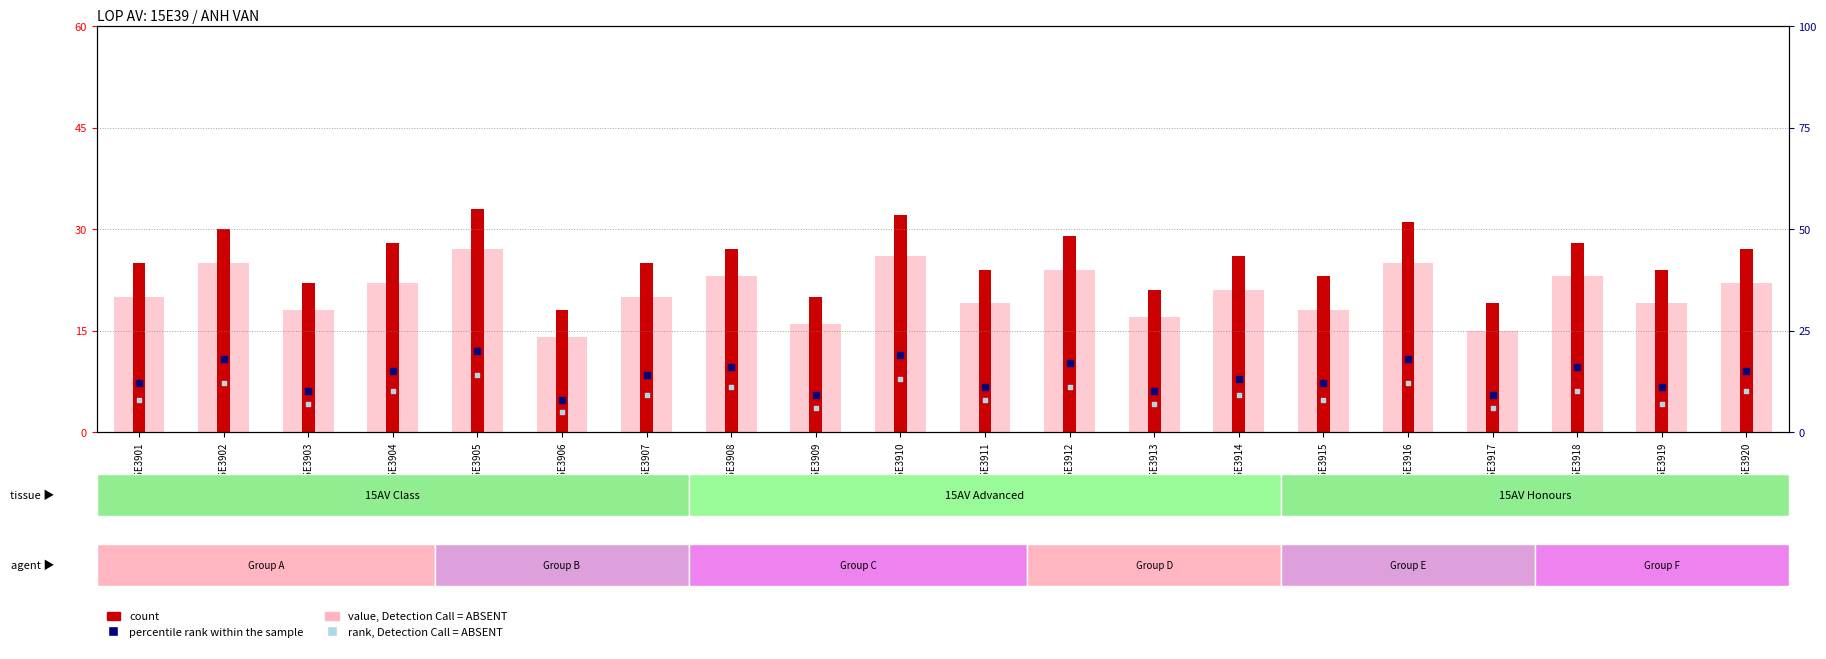

At how many categories does at least one series exceed 12?

20